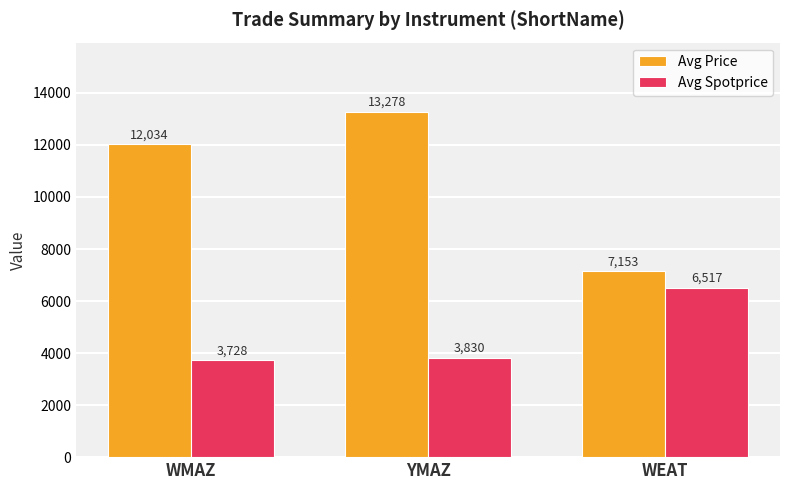

Between WMAZ and WEAT, which series saw the biggest shift?

Avg Price